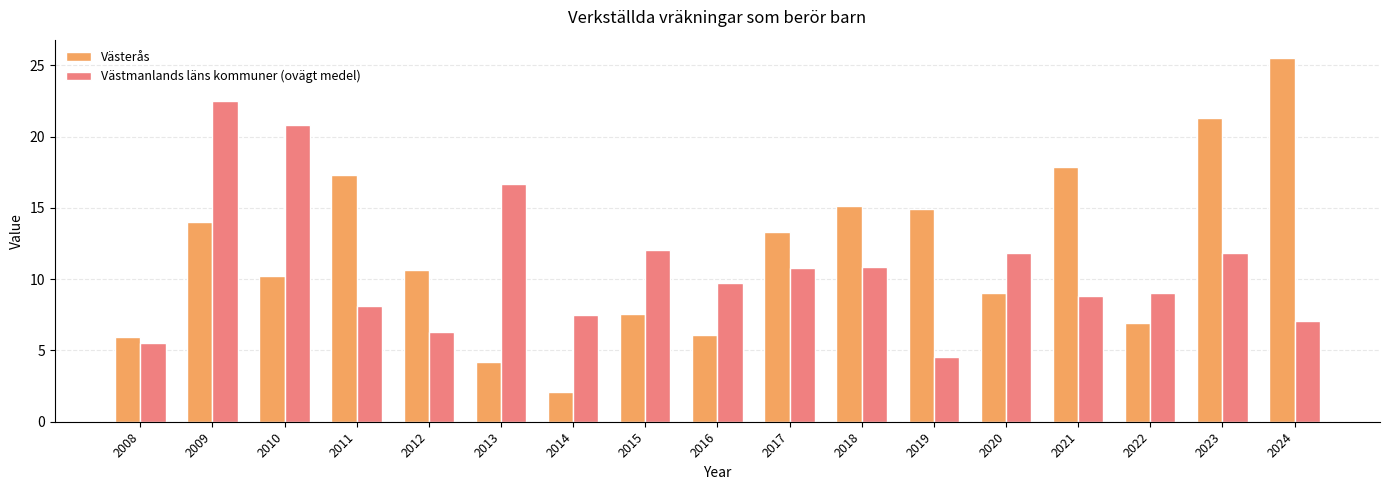

Is the value of Västmanlands läns kommuner (ovägt medel) at 2018 greater than the value of Västerås at 2017?

No